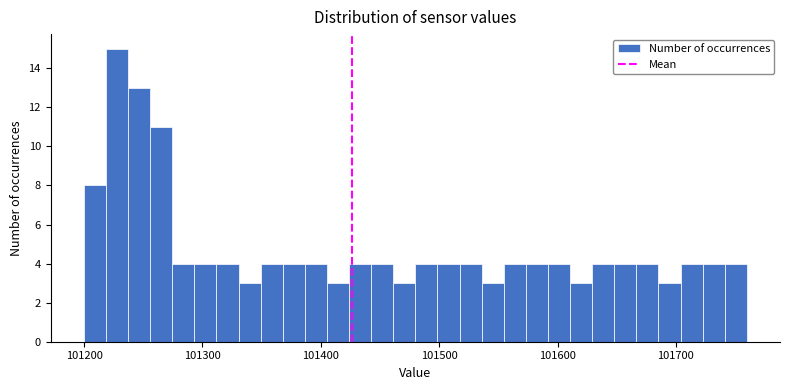

Read against the x-axis, roughly where is the centre of the tallest bar?

101230